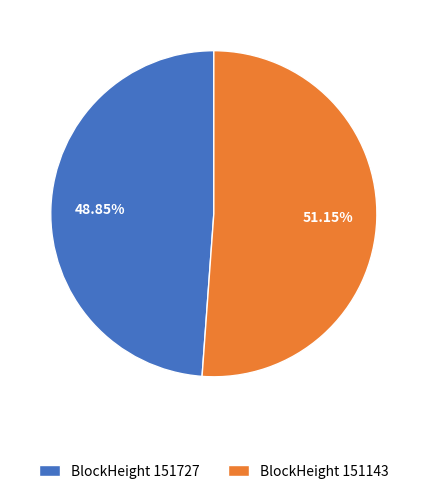

Is BlockHeight 151727 the majority of the pie?

No